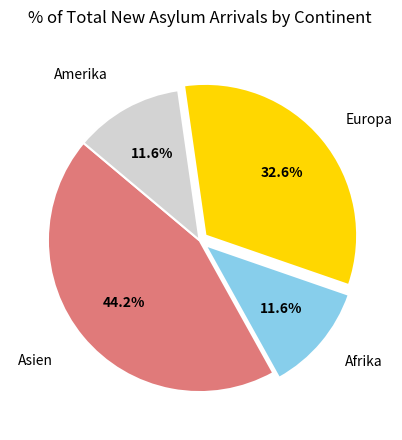

Is there any slice that represents more than half of the pie?

No